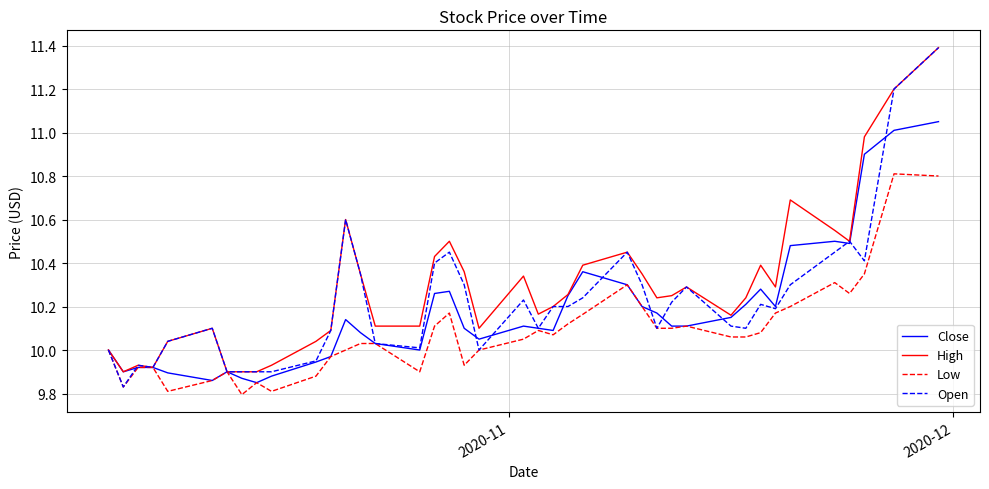

Does the chart display data point markers on the line(s)?

No